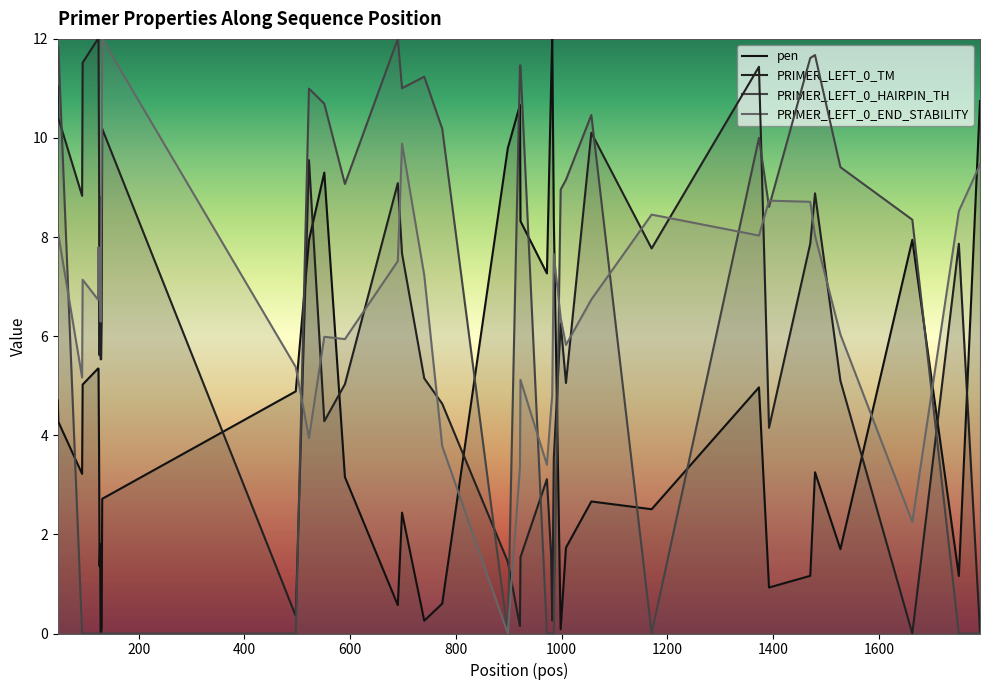

Does the chart display data point markers on the line(s)?

No